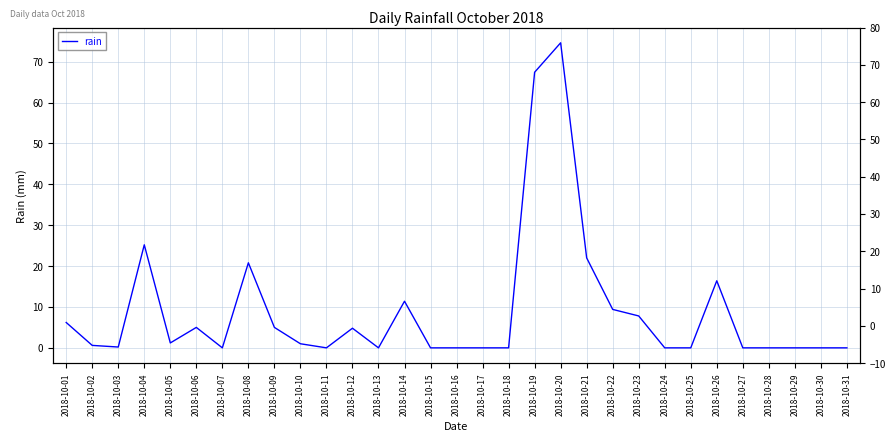

What is the change in value from 2018-10-13 to 2018-10-21?

+22.0